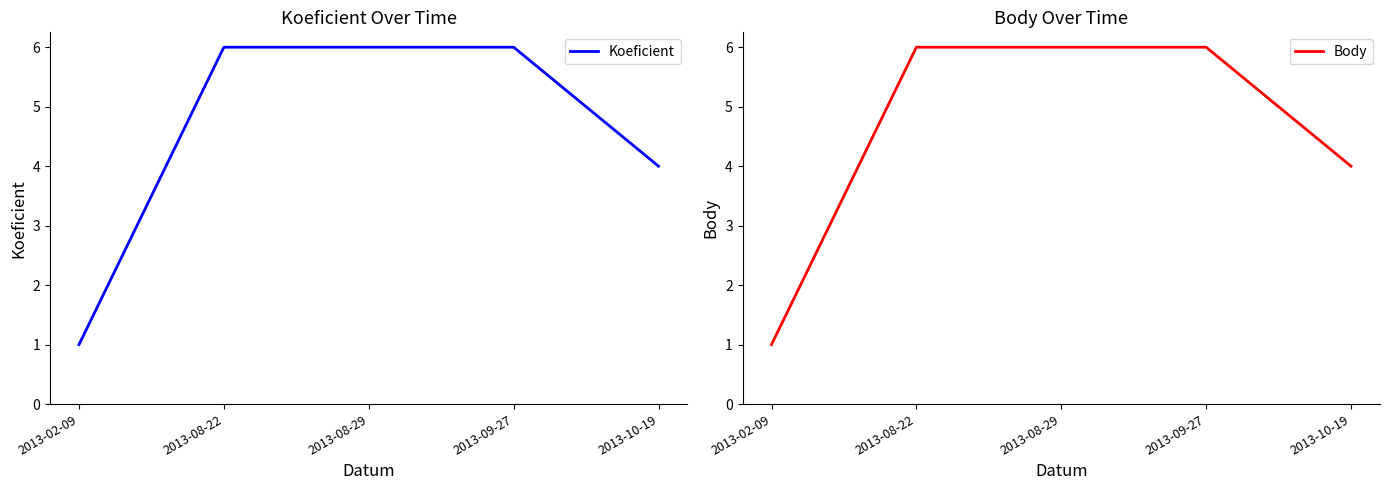

What value does the Body series have at 2013-08-29?

6